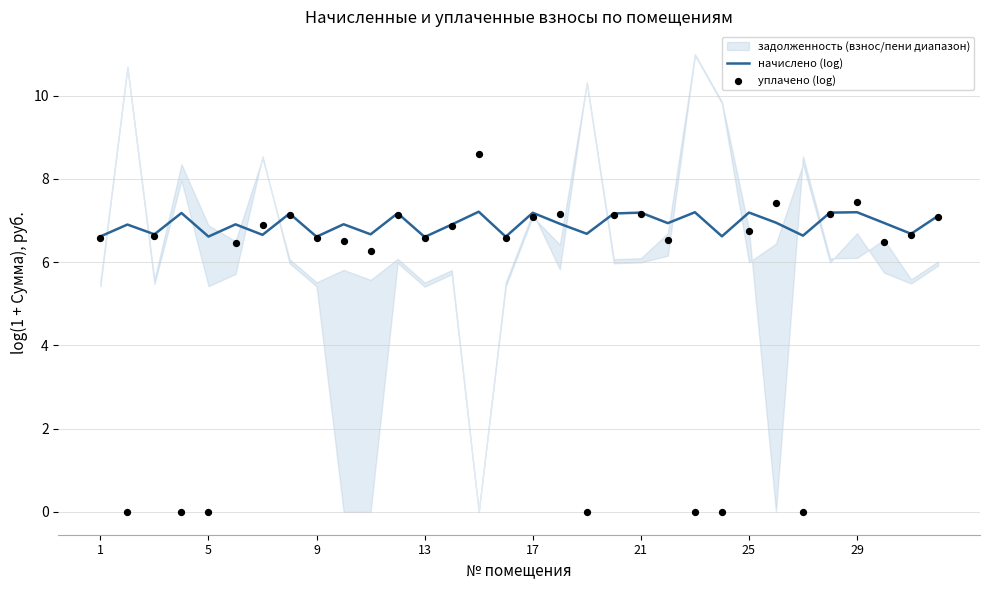

Which series has the largest Y range (max minus min)?

уплачено (log)